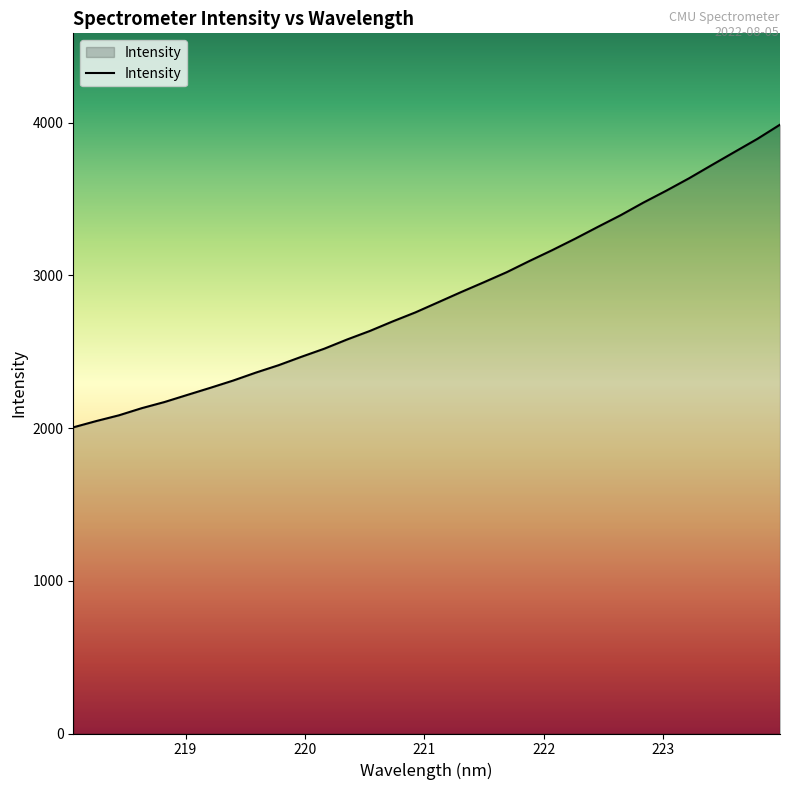

What is the difference between the maximum and minimum values?

1982.5